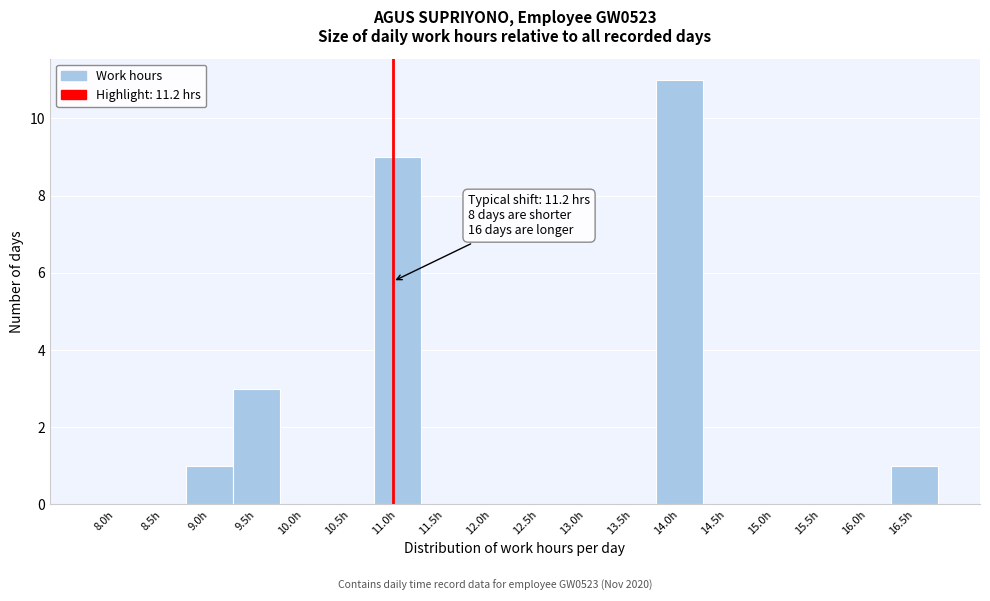

Reading left to right, extract all data points from this chart.

8.0h=0	8.5h=0	9.0h=1	9.5h=3	10.0h=0	10.5h=0	11.0h=9	11.5h=0	12.0h=0	12.5h=0	13.0h=0	13.5h=0	14.0h=11	14.5h=0	15.0h=0	15.5h=0	16.0h=0	16.5h=1